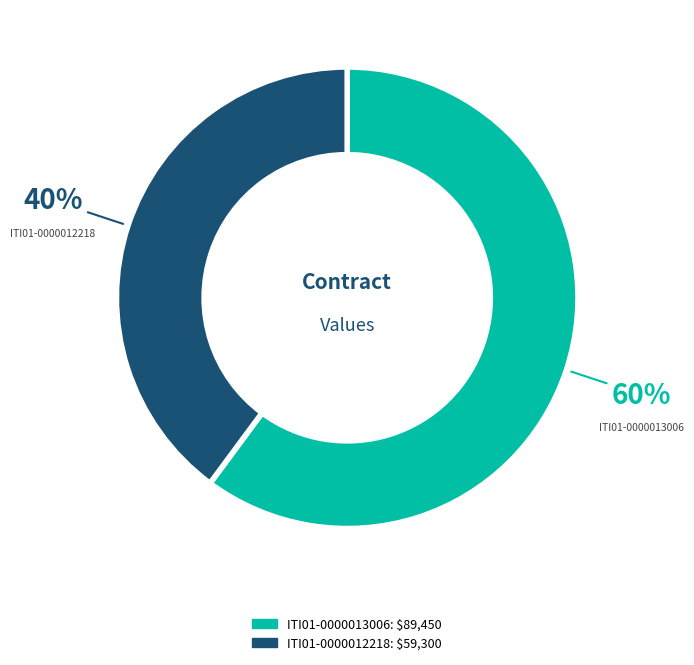

To the nearest percent, what percentage of the pie is ITI01-0000012218?

40%